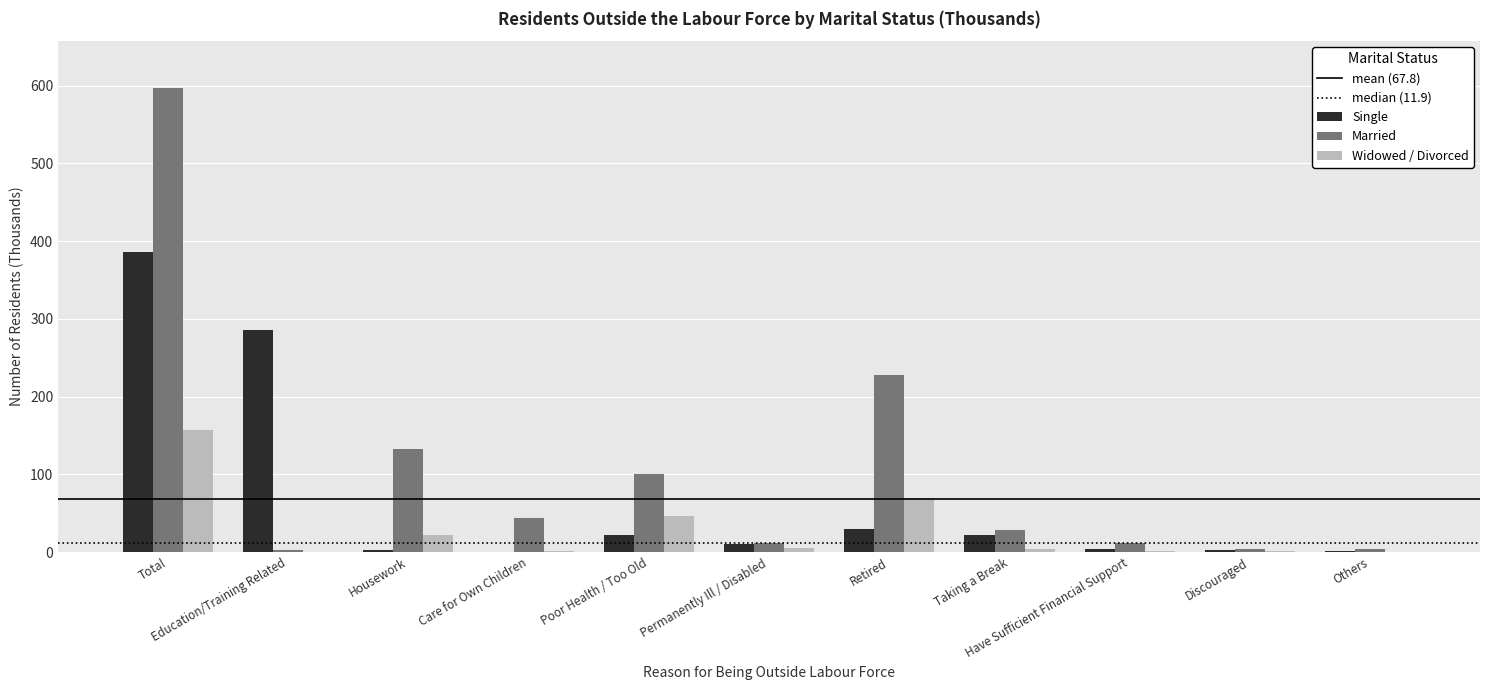

At which category is the sum across all series the highest?

Total